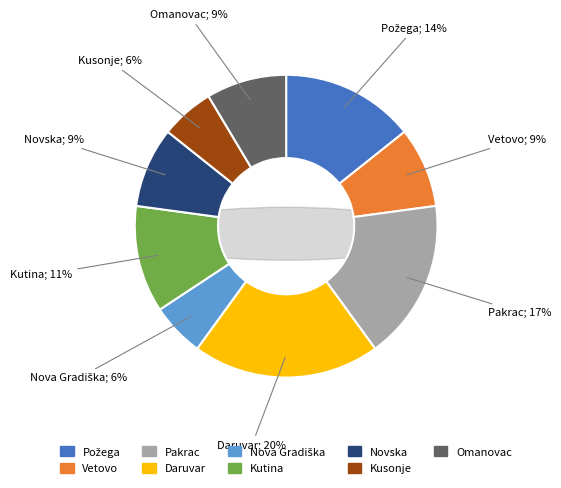

Which category has the smallest portion of the pie?

Nova Gradiška